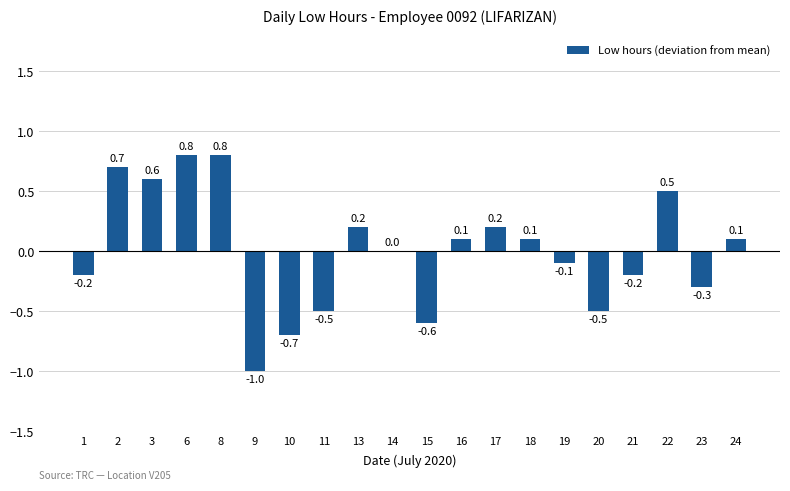

Between 21 and 10, which is larger?

21